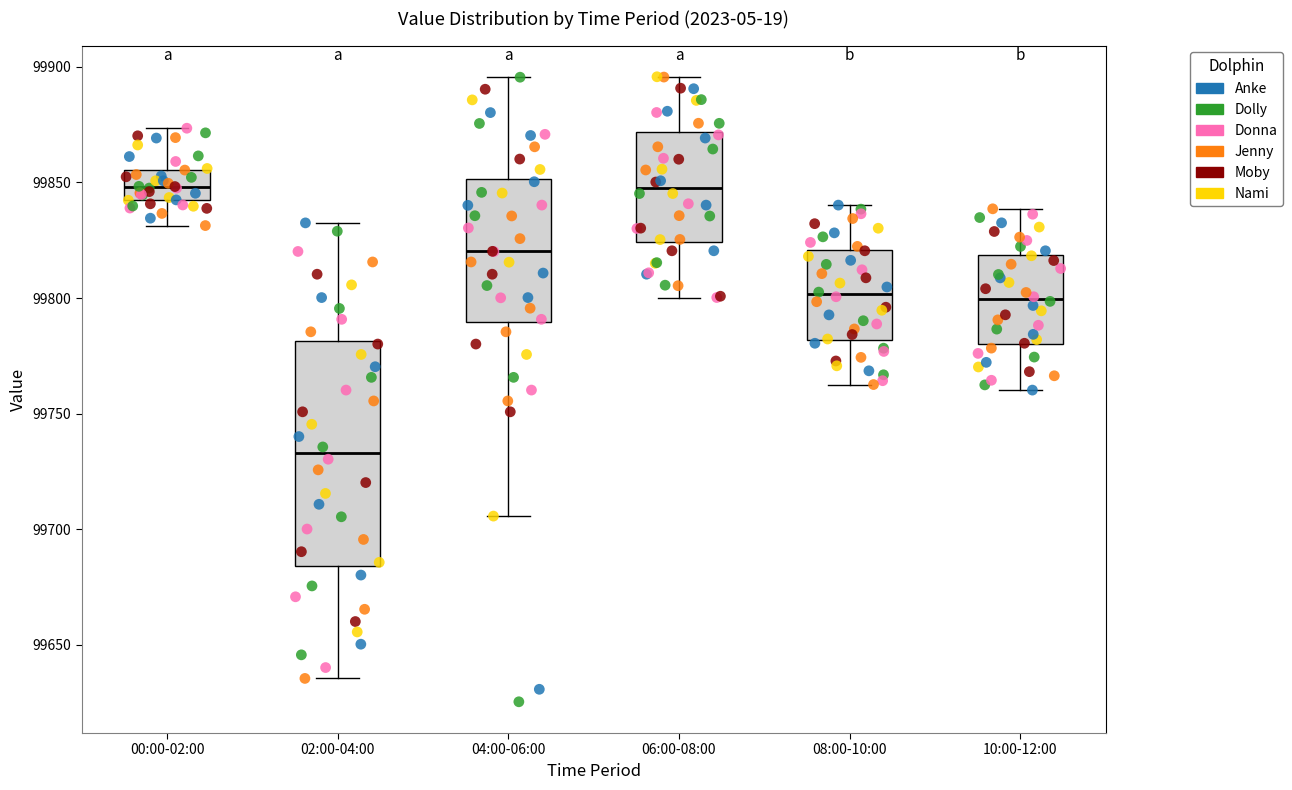

Comparing the boxes themselves (not the whiskers), which one is the tallest?

02:00-04:00